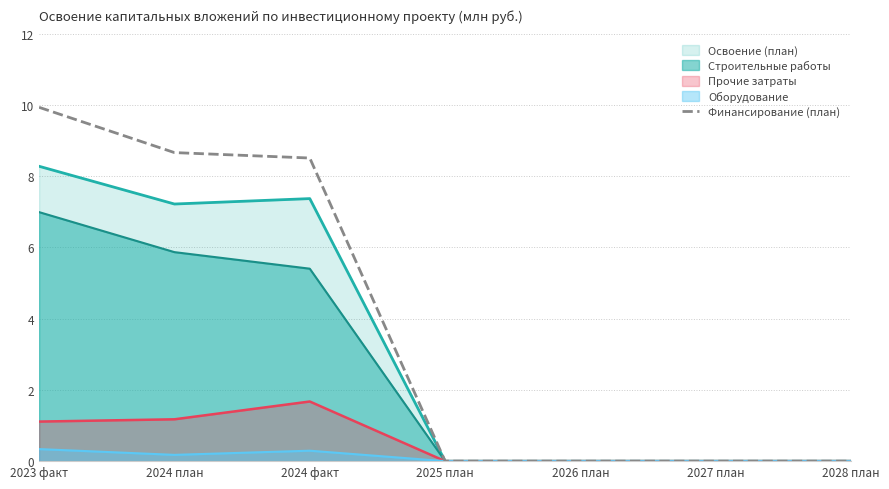

What is the difference between the maximum and minimum values?

9.9